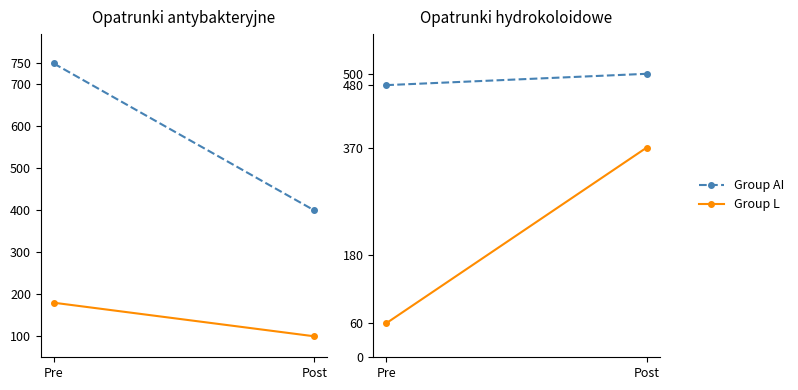

Rank the series by their average value, from highest to lowest.

Group AI, Group L